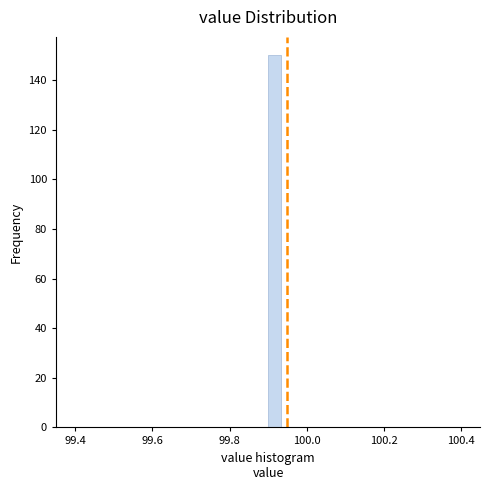

Read against the x-axis, roughly where is the centre of the tallest bar?

99.92